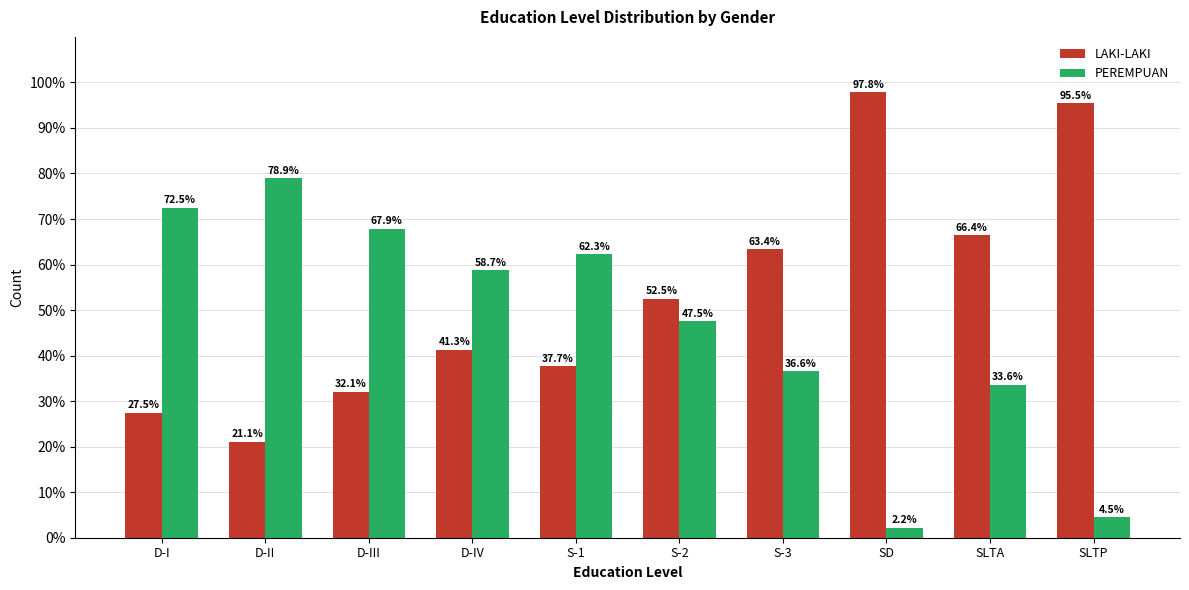

What position from the left is S-2?

6